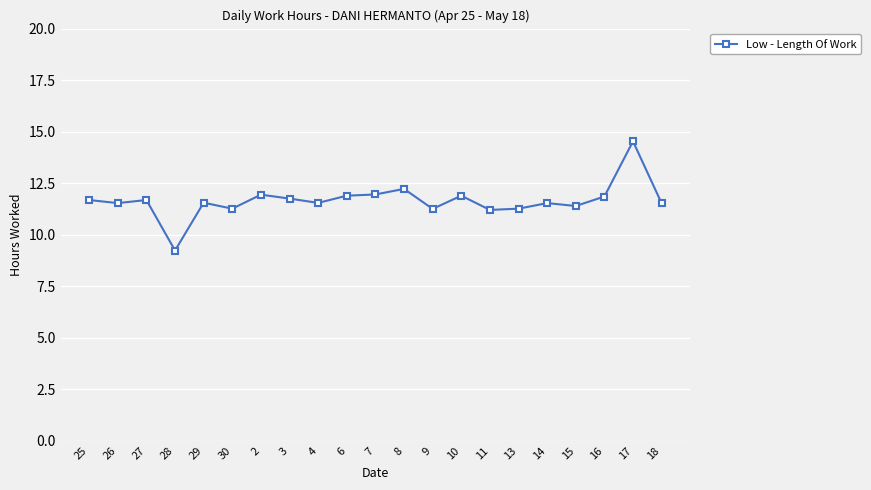

True or false: there are more than 0 points higher than both neighbors.

True